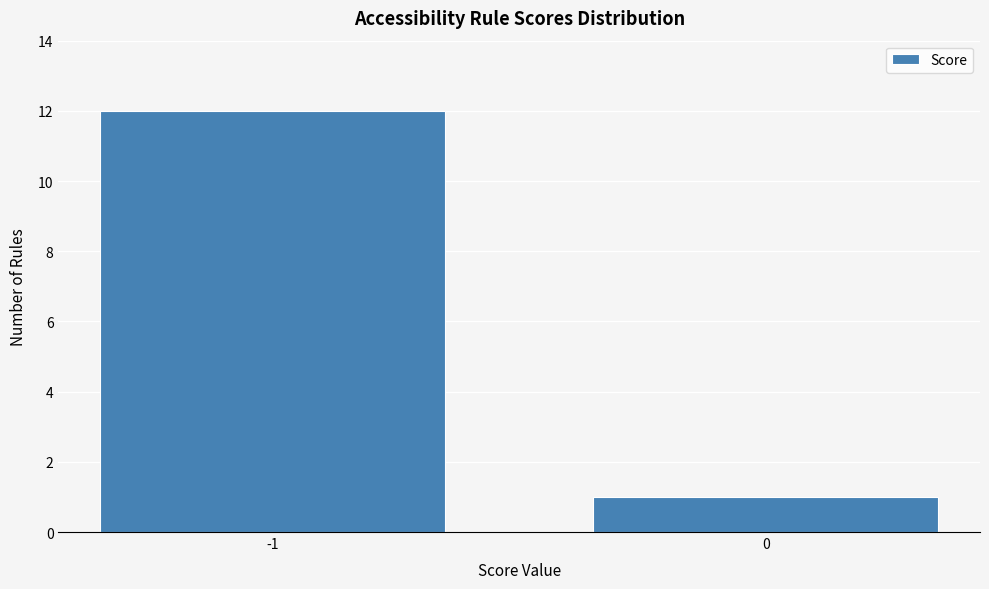

Reading left to right, list all the values displayed in this chart.

-1=12	0=1